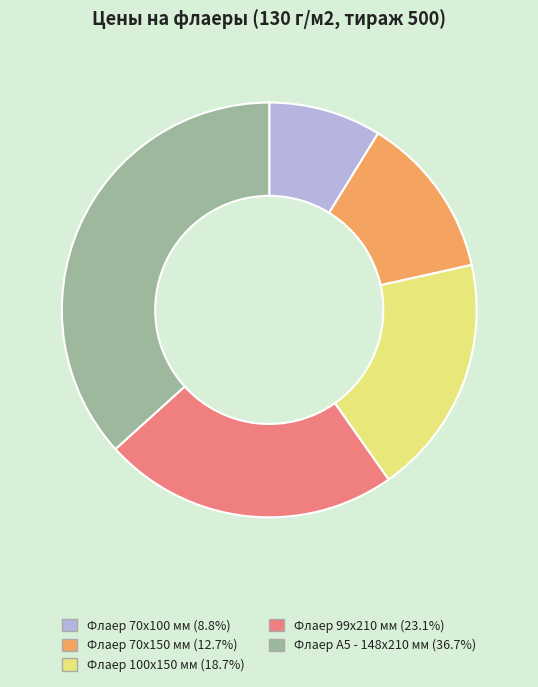

Which slice is the smallest?

Флаер 70х100 мм